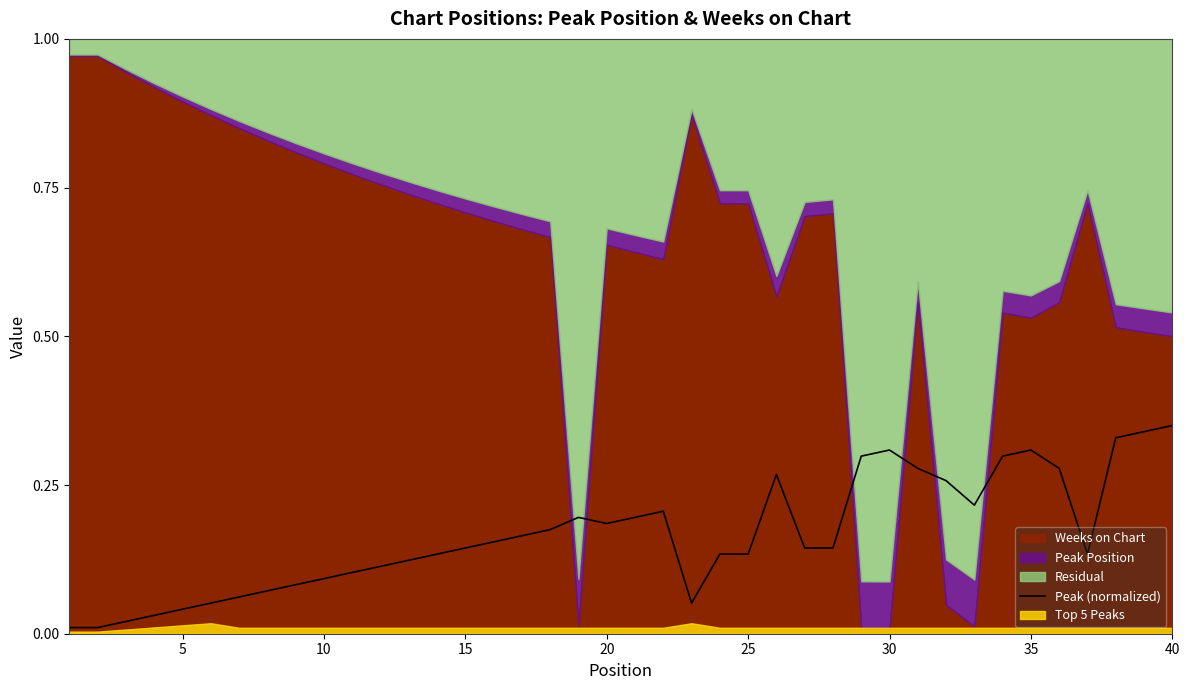

What is the value of the 10th point from the left?

0.1